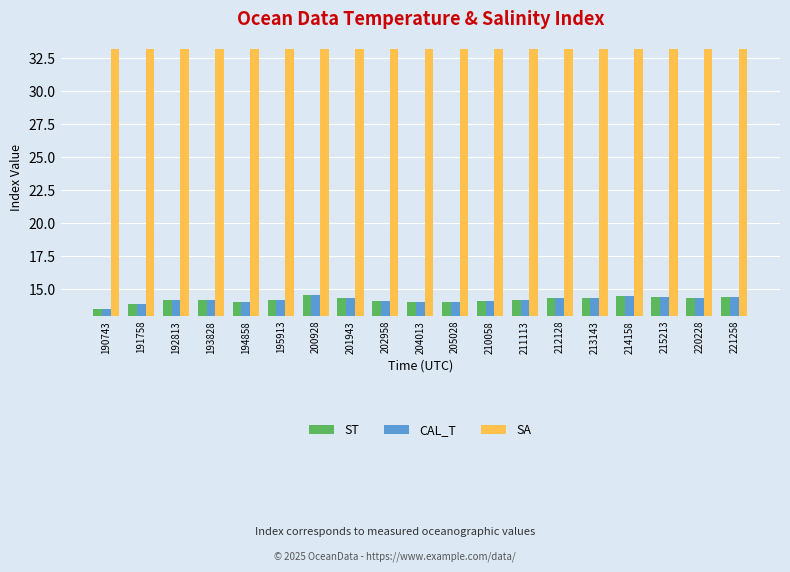

Is the value of SA at 221258 greater than the value of ST at 215213?

Yes